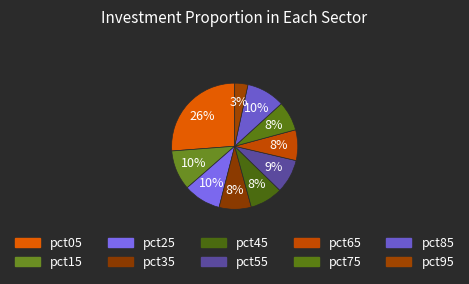

Which slice is the largest?

pct05